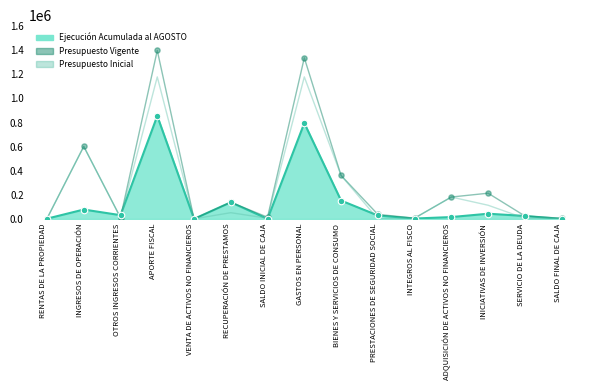

Which series has the largest total across all categories?

Presupuesto Vigente